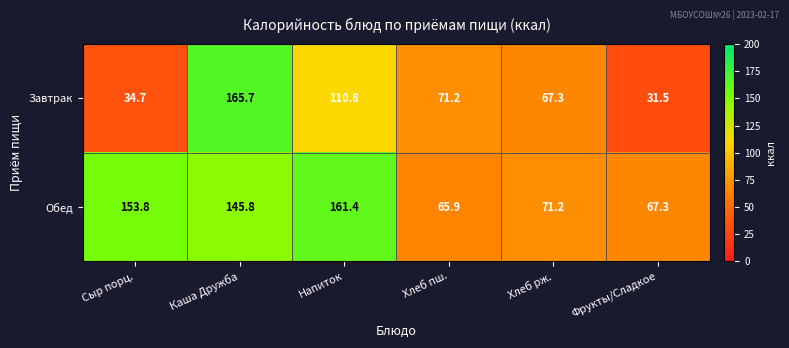

Reading left to right, list all the values displayed in this chart.

Завтрак: 34.7	165.7	110.8	71.2	67.3	31.5
Обед: 153.8	145.8	161.4	65.9	71.2	67.3